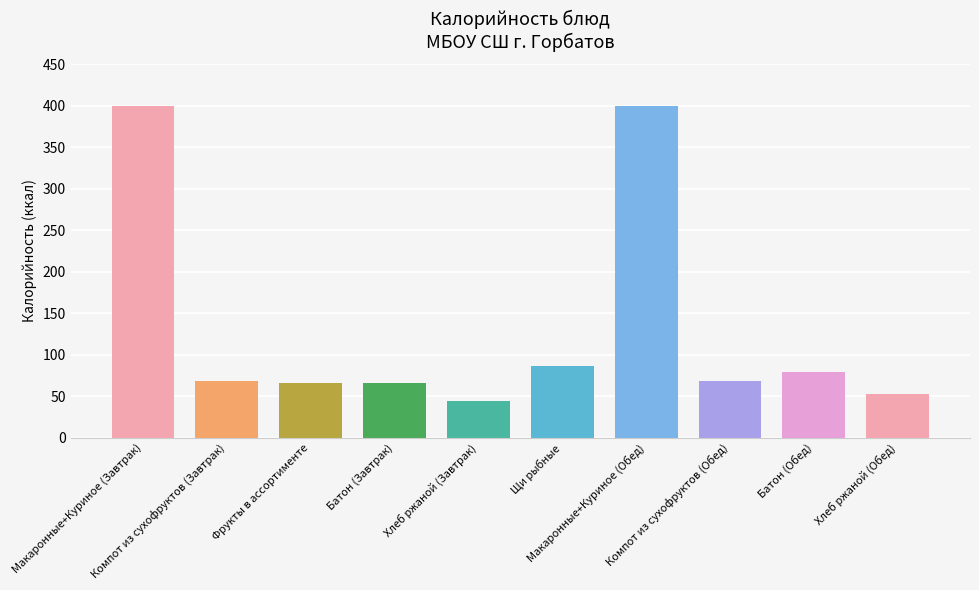

How many series are shown in this chart?

1